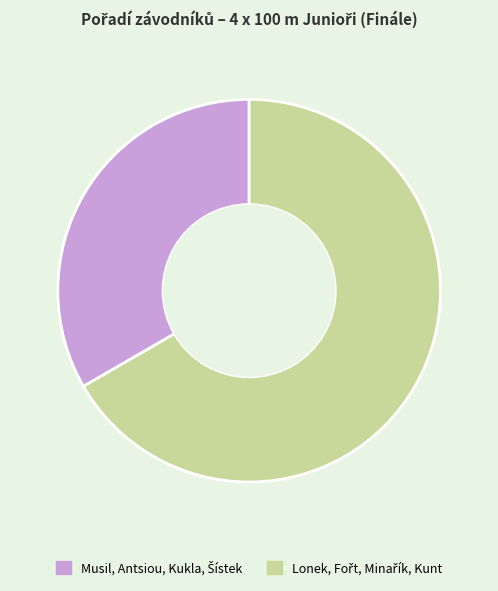

Is there any slice that represents more than half of the pie?

Yes